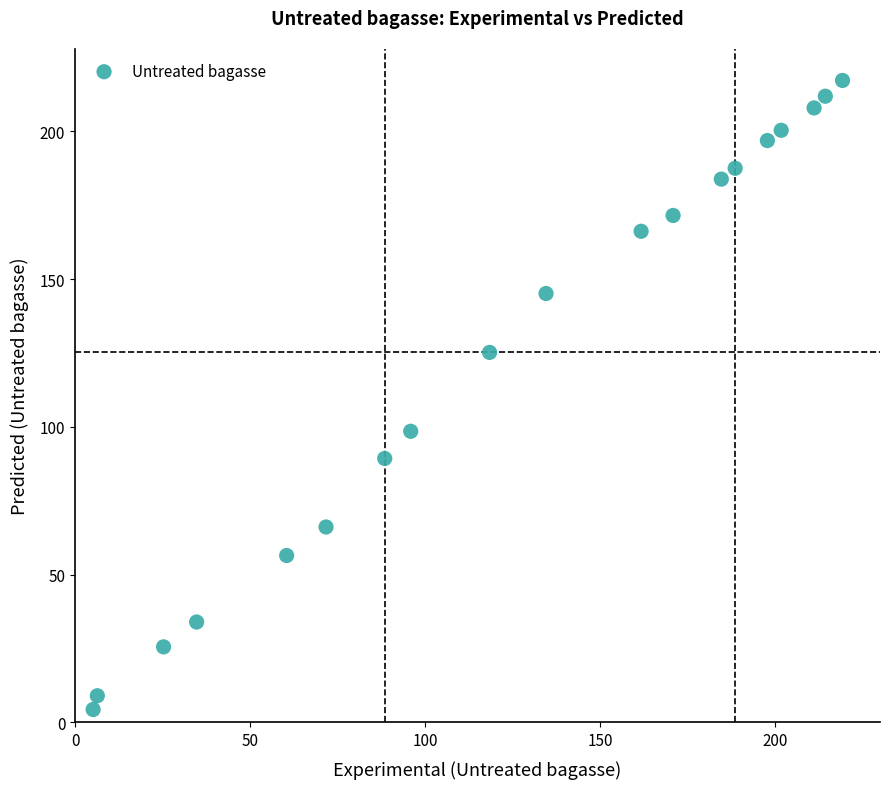

What Y value in the scatter plot is closest to 110?

98.5